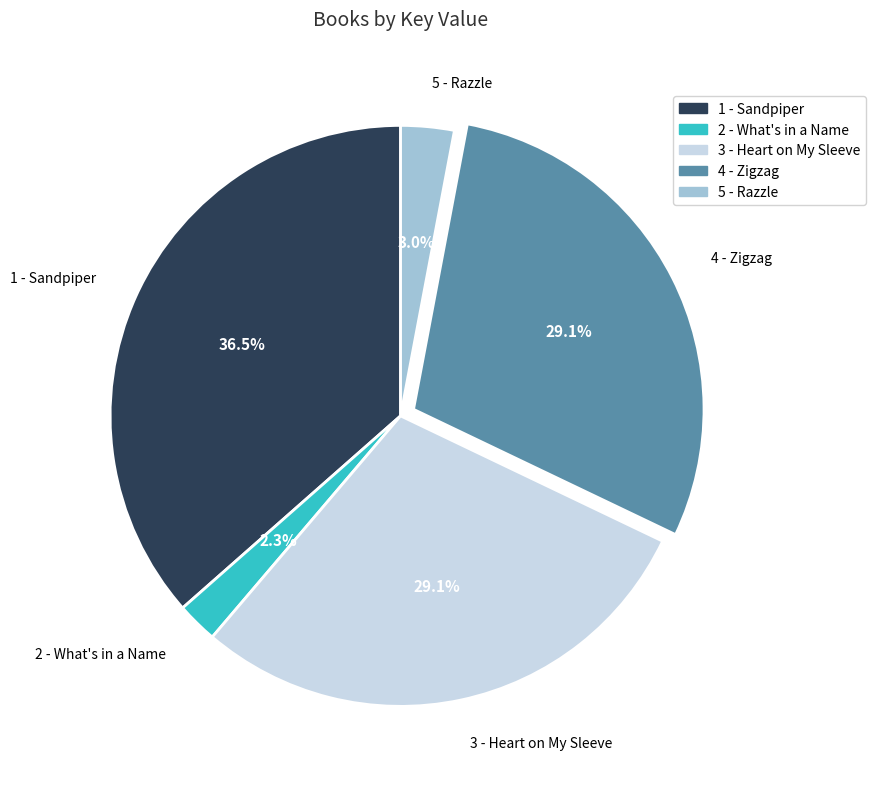

What is the ratio of the value at 3 - Heart on My Sleeve to the value at 4 - Zigzag?

1.0